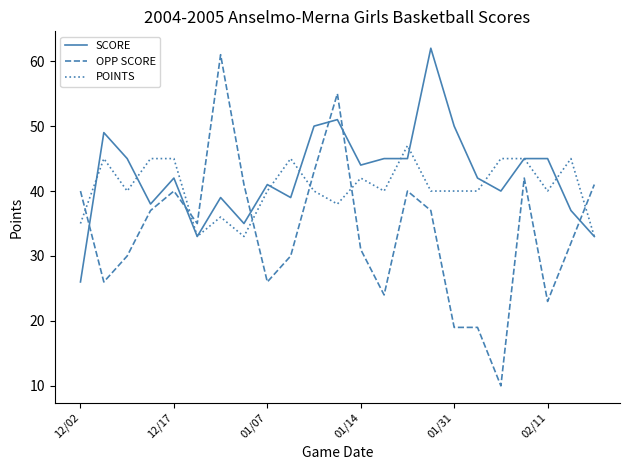

Rank the series by their average value, from lowest to highest.

OPP SCORE, POINTS, SCORE